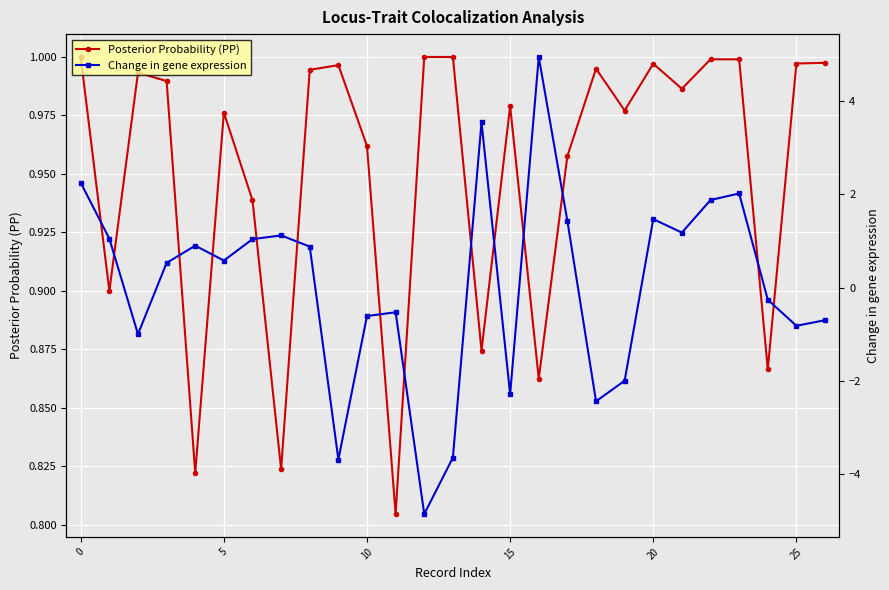

What is the total value across all series at 11?

0.3